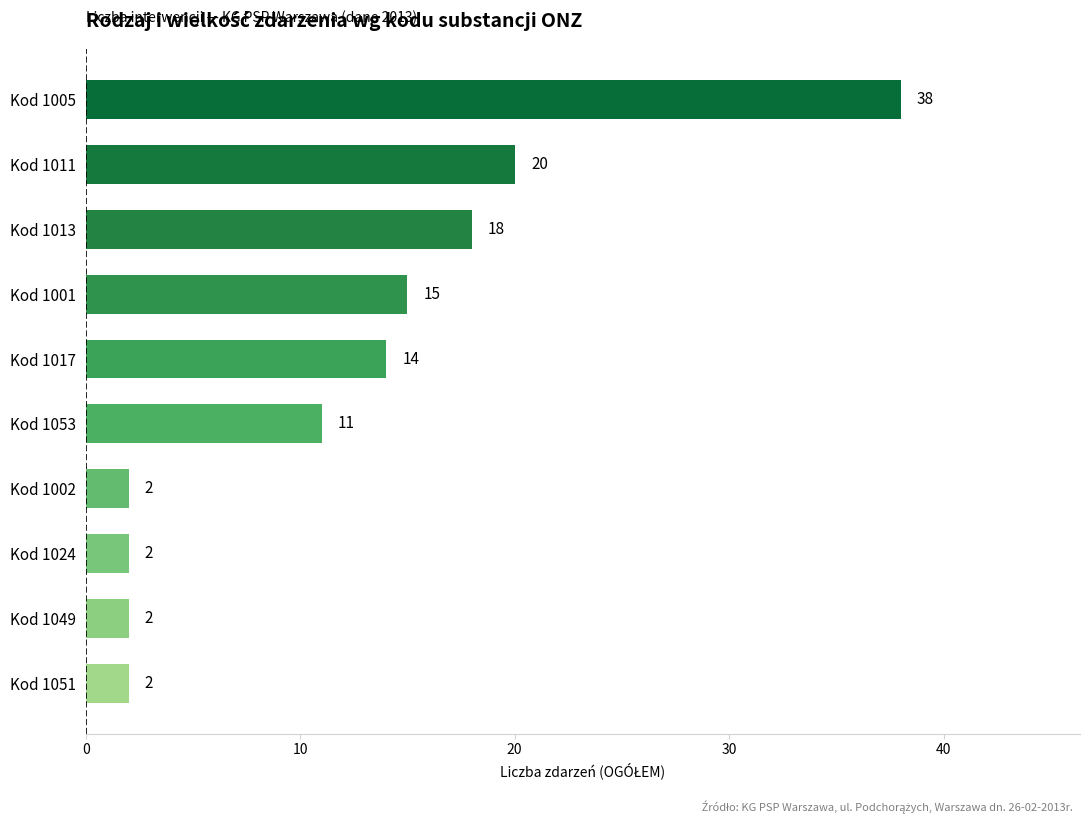

Where is the data nearest to the value 20?

Kod 1011